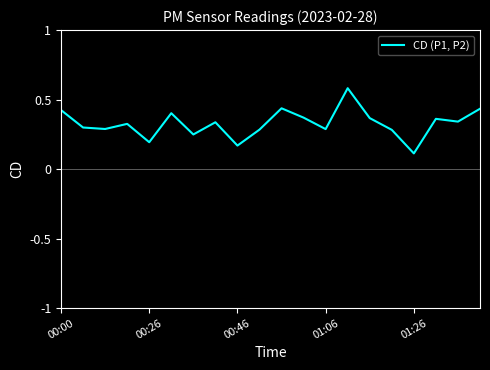

What is the difference between the maximum and minimum values?

0.5